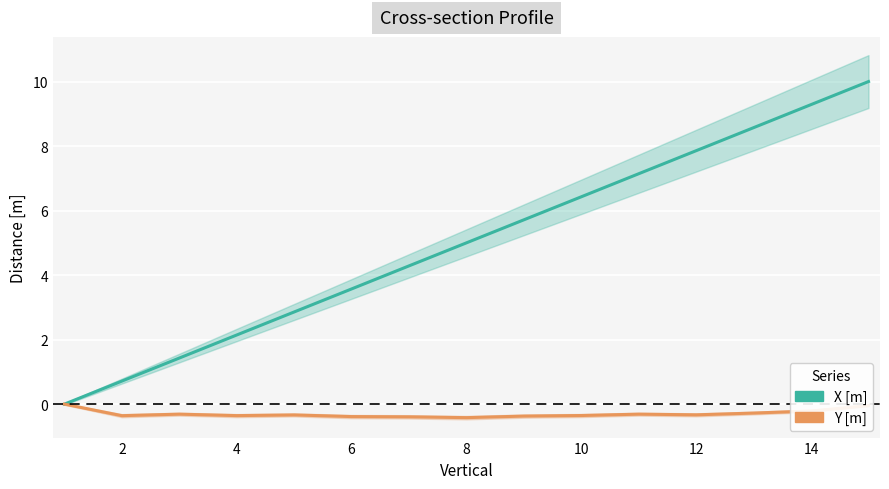

True or false: X [m] has more than 0 points higher than both neighbors.

False